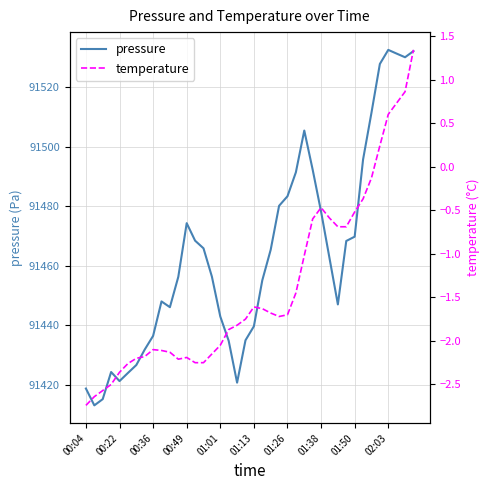

What is the maximum value for pressure?

91532.4